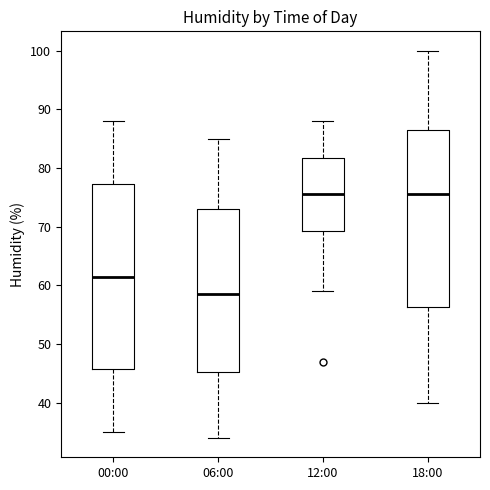

Reading left to right, transcribe this box plot: for each box, give where its median line is, the range the box spans, and where its two whiskers end, as read against the y-axis. The values are not printed on the chart, so give them approximately, as read against the axis.

00:00: median 62, box 46 to 77, whiskers 35 to 88
06:00: median 59, box 45 to 73, whiskers 34 to 85
12:00: median 76, box 69 to 82, whiskers 59 to 88
18:00: median 76, box 56 to 87, whiskers 40 to 100